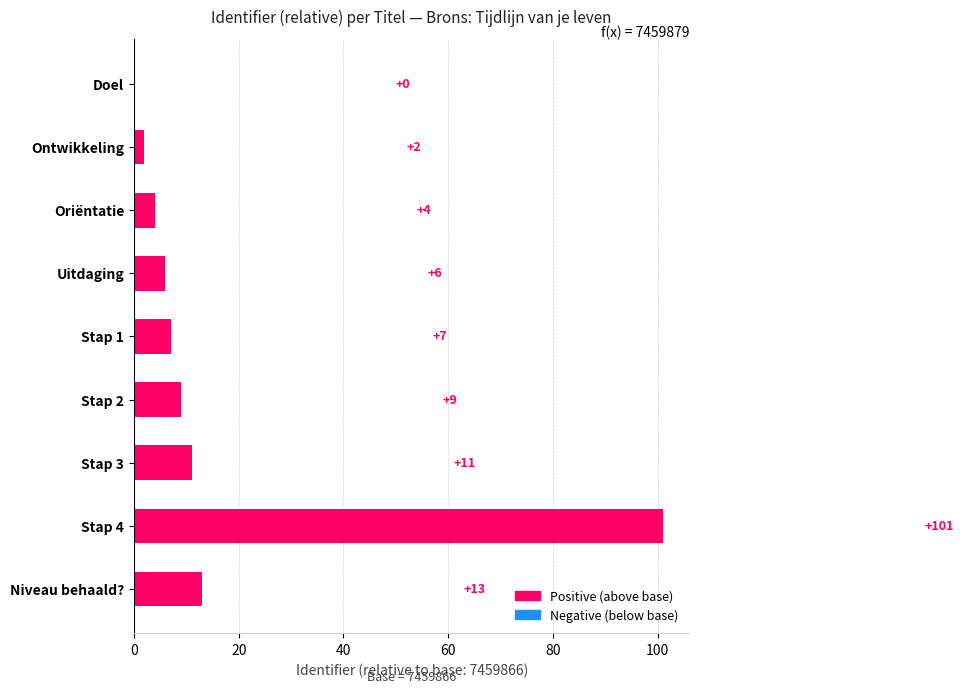

True or false: the data shows 11 at Stap 1.

False